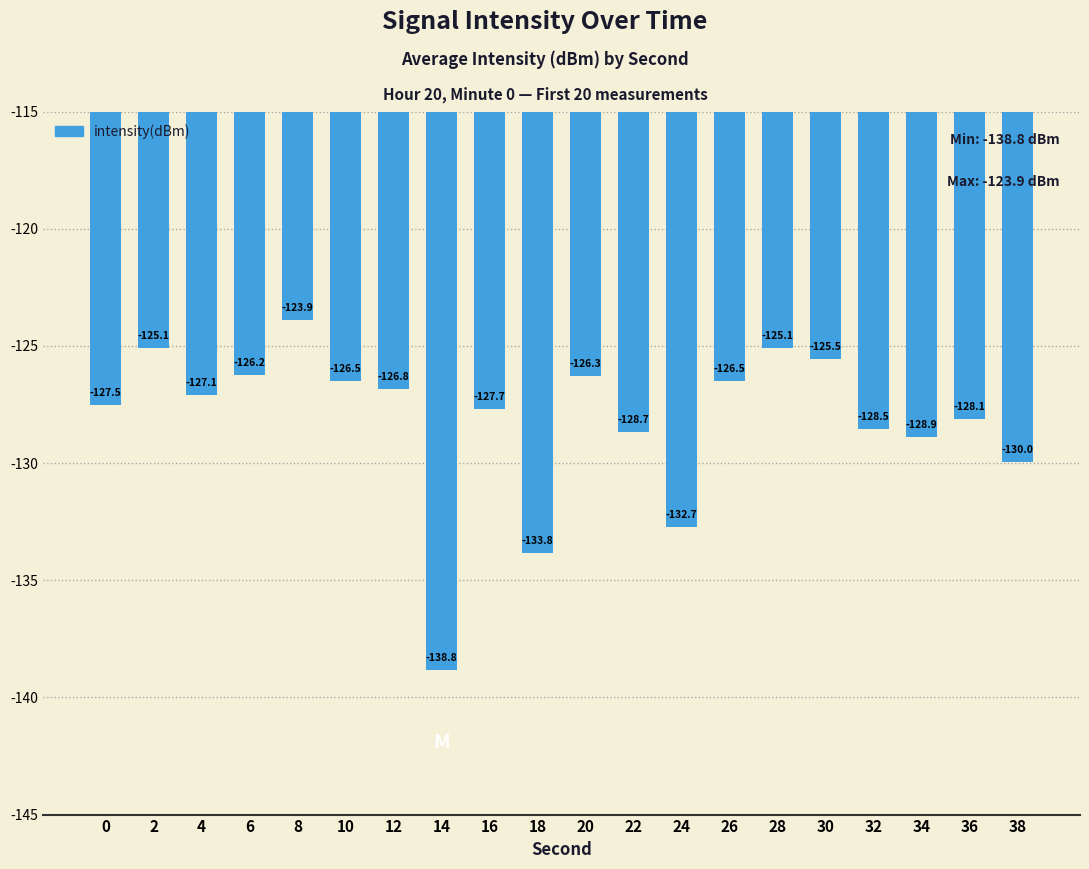

What is the minimum value shown in the chart?

-138.8